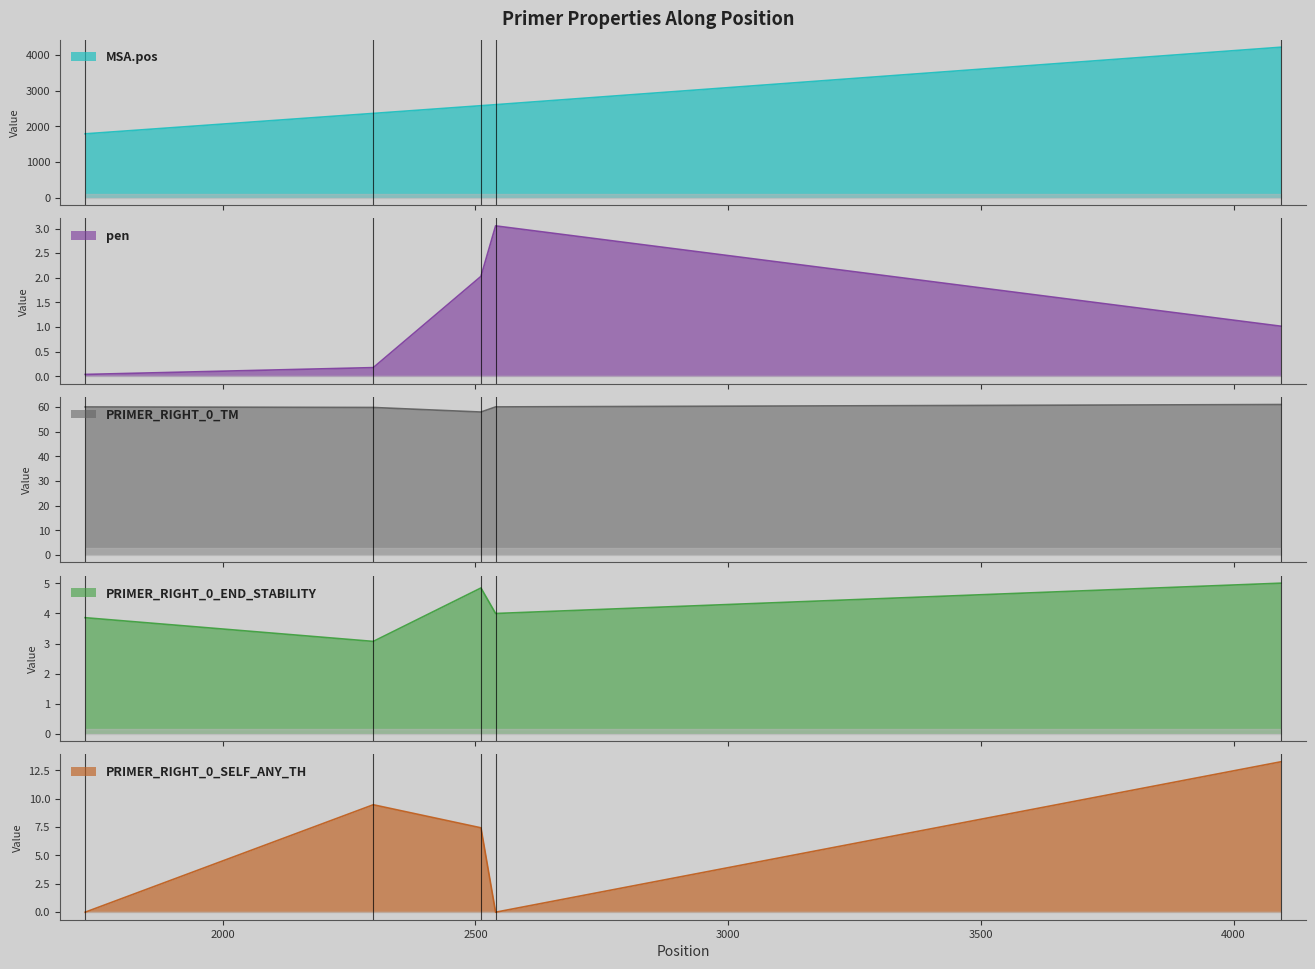

Which series changed the most between 1728 and 2540?

MSA.pos